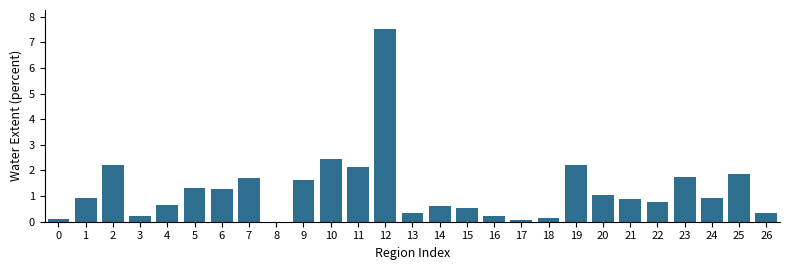

What is the sum of all values?

33.9